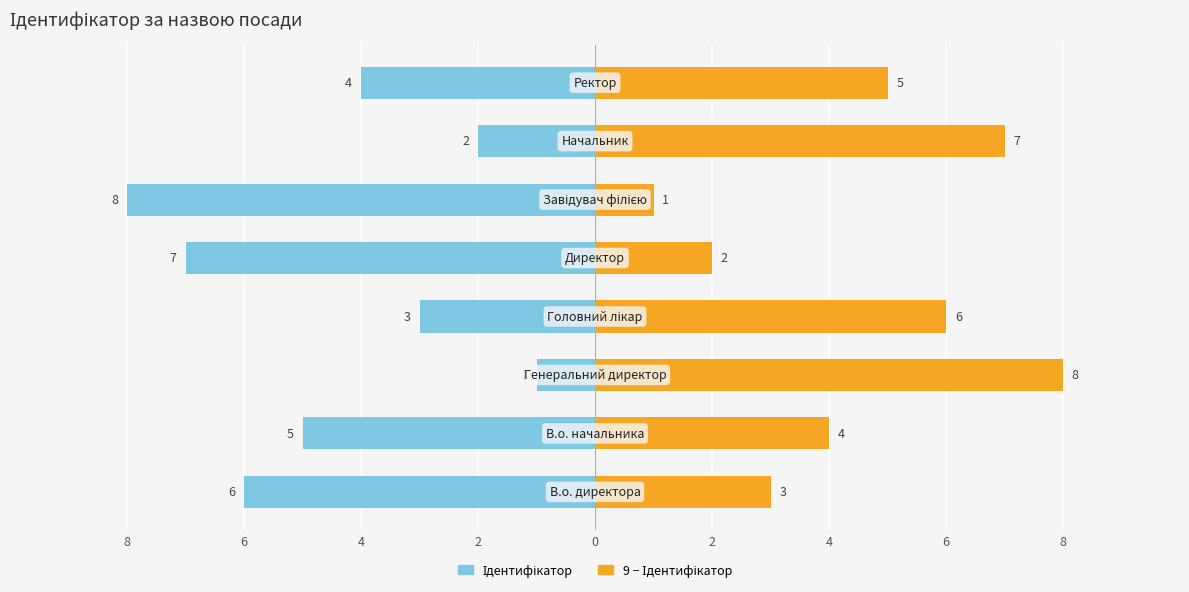

Which has a higher value, 2 or 6?

6